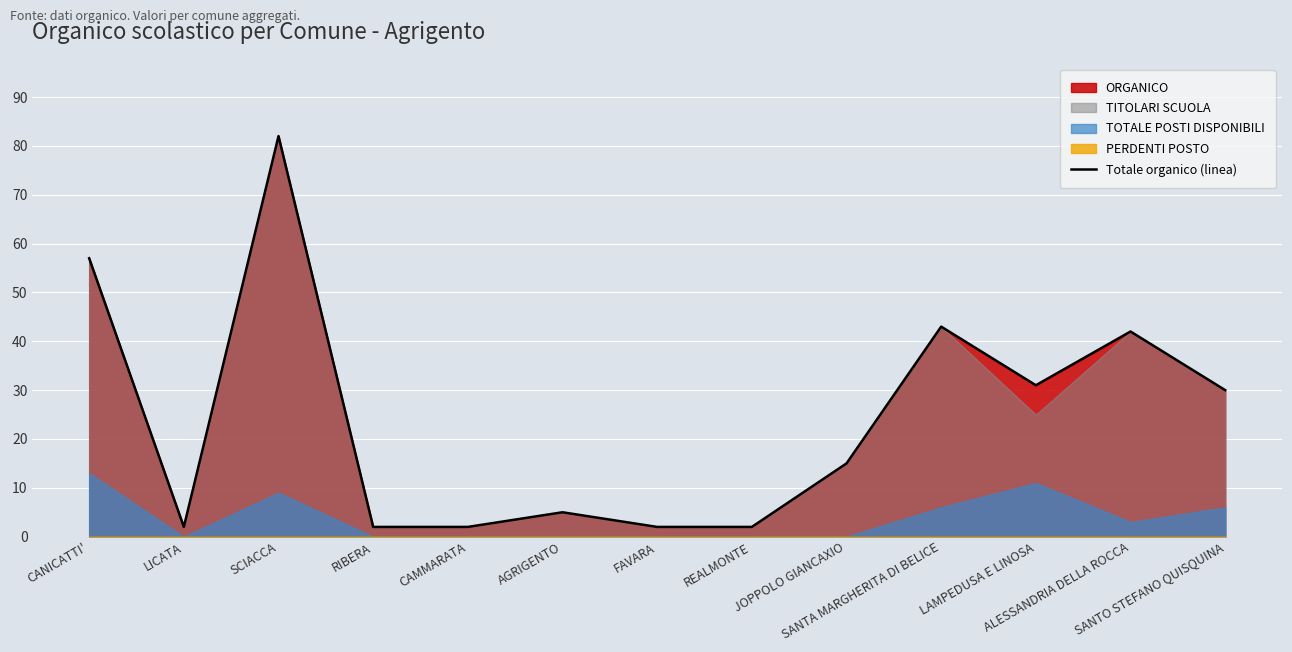

What is the difference between the maximum and minimum values?

80